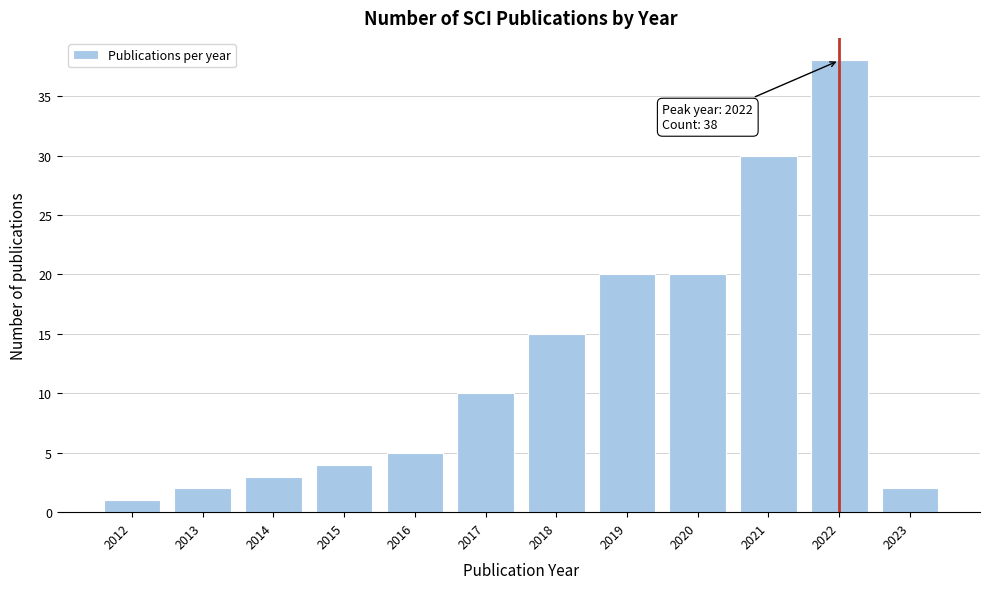

Reading left to right, extract all data points from this chart.

2012=1	2013=2	2014=3	2015=4	2016=5	2017=10	2018=15	2019=20	2020=20	2021=30	2022=38	2023=2